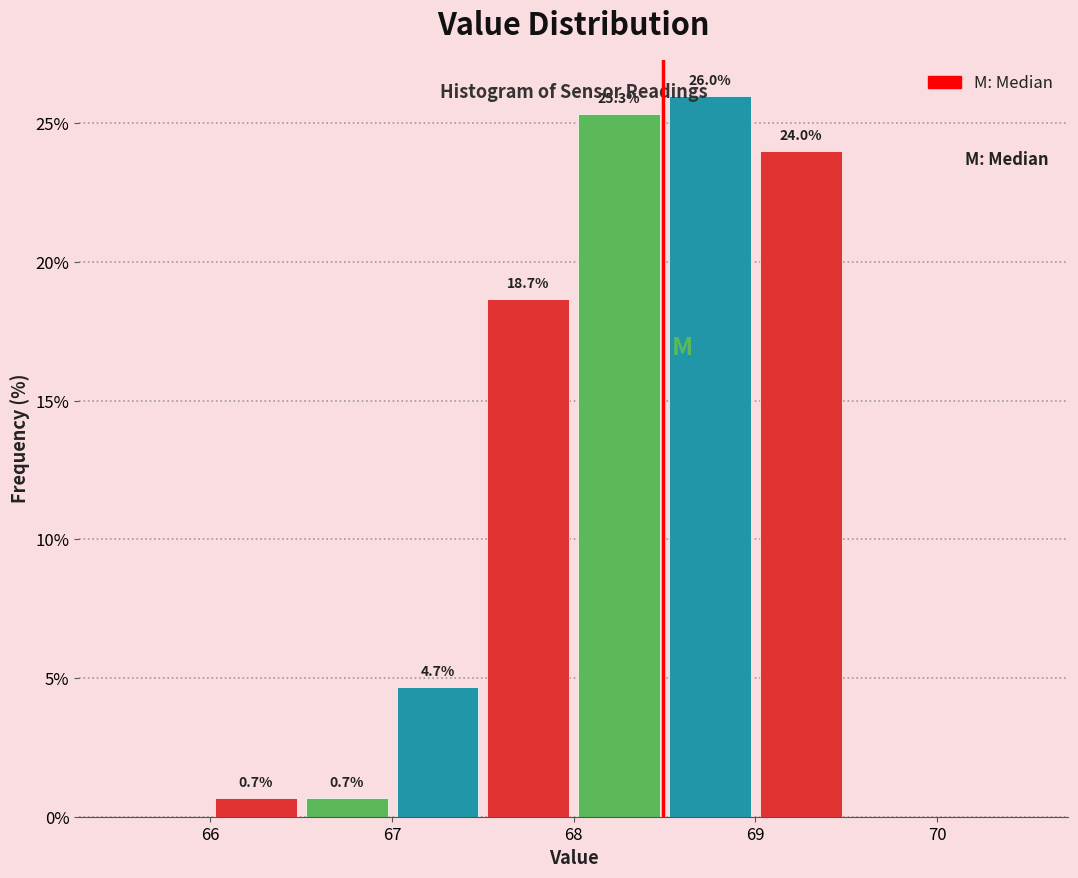

Which range on the x-axis has the tallest bar?

68.5 to 69.0